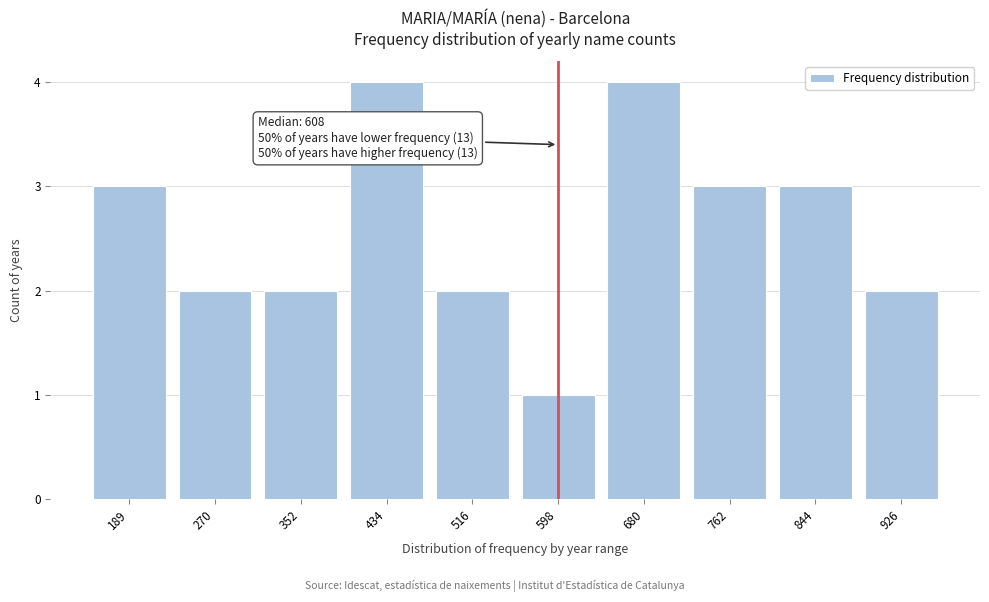

Reading left to right, transcribe all the data shown in this chart.

189=3	270=2	352=2	434=4	516=2	598=1	680=4	762=3	844=3	926=2